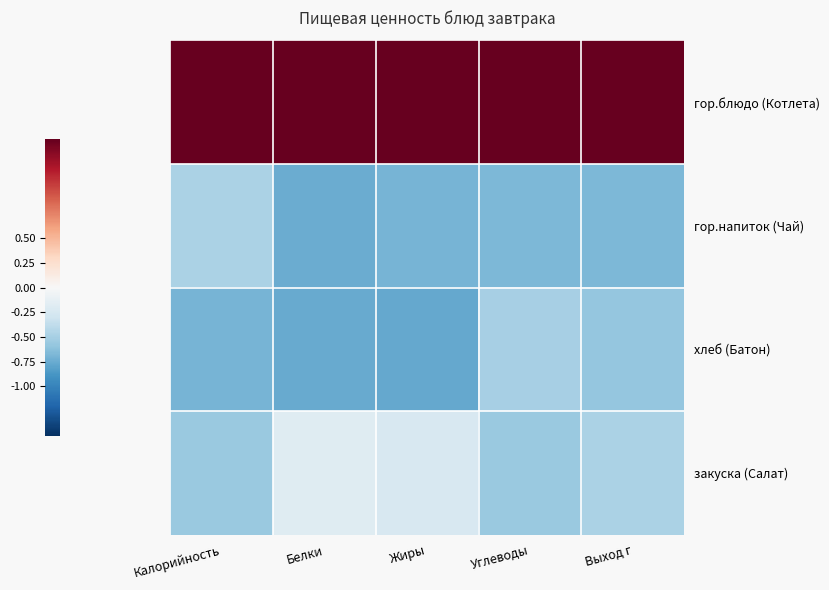

Which category has the highest value across all series?

Углеводы